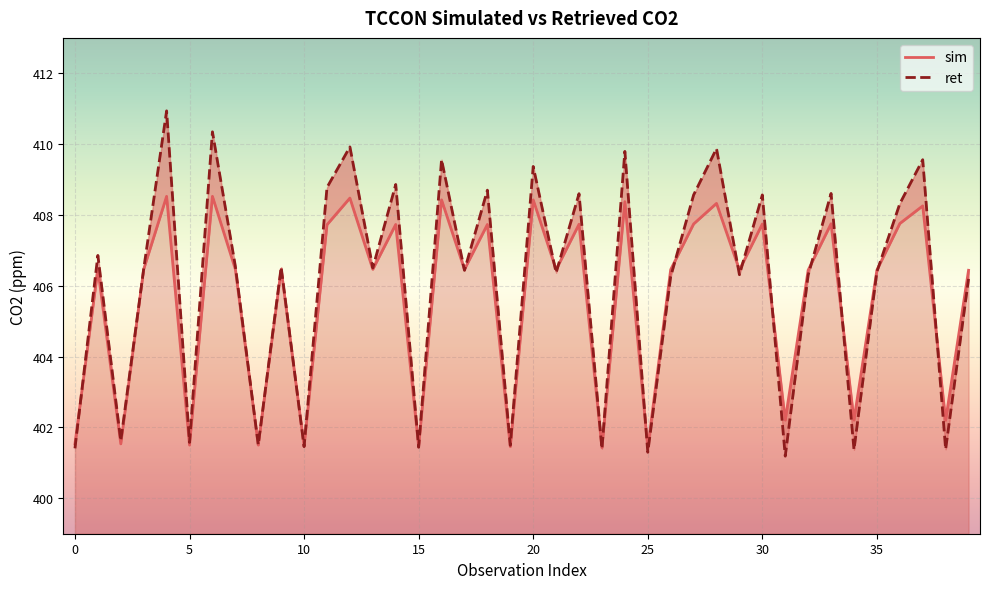

What is the sum of the ret values at 16 and 29?

815.9